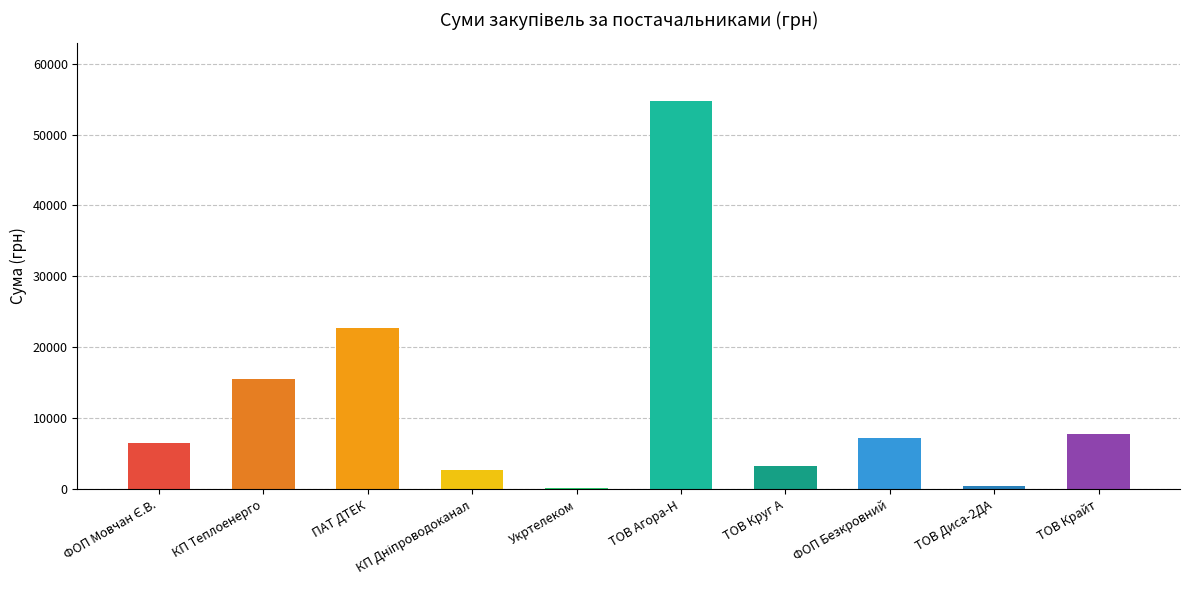

Between КП Теплоенерго and ФОП Безкровний, which is larger?

КП Теплоенерго